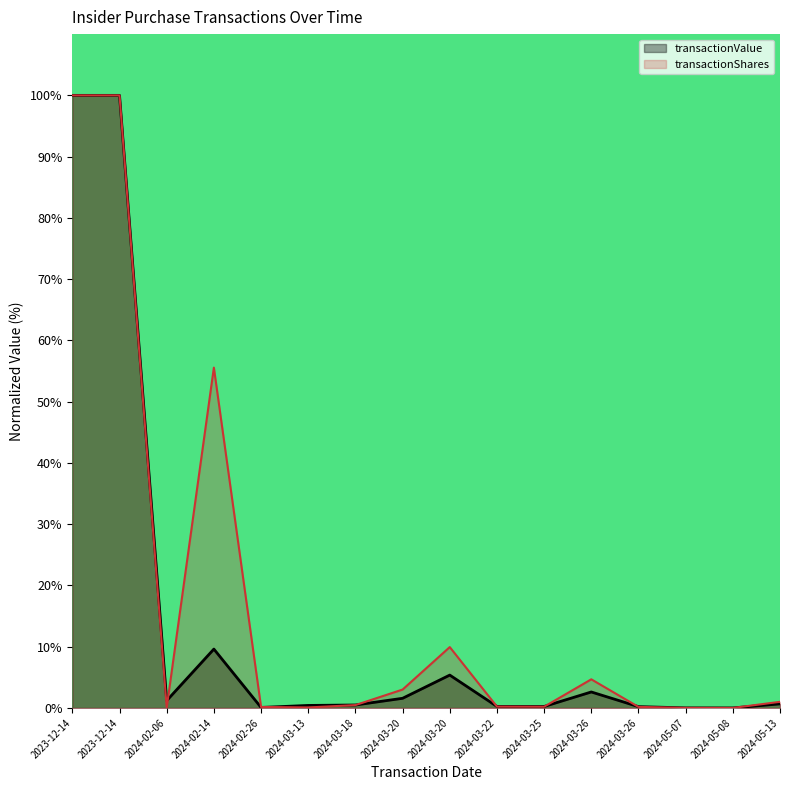

Is it true that transactionShares equals 0.0 at 2024-05-08?

True